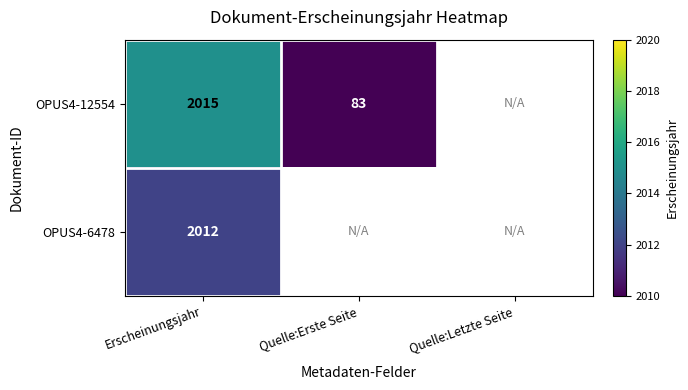

What is the sum of the OPUS4-12554 values at Erscheinungsjahr and Quelle:Erste Seite?

2098